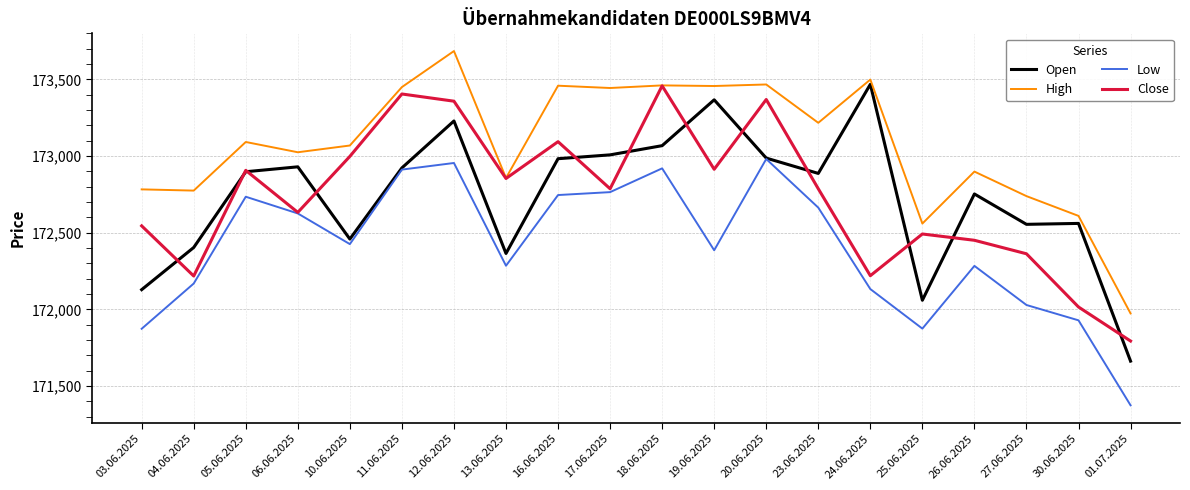

The High series shows 233787 at 01.07.2025. True or false?

False